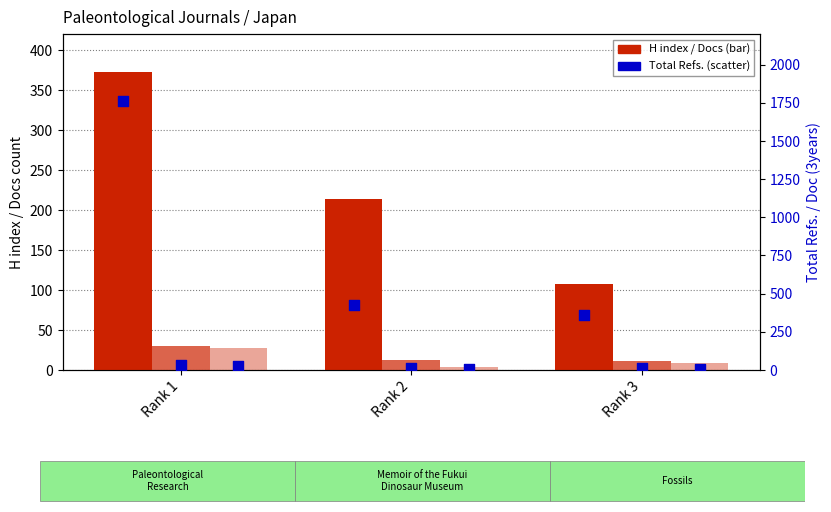

At which category is the sum across all series the highest?

Rank 1